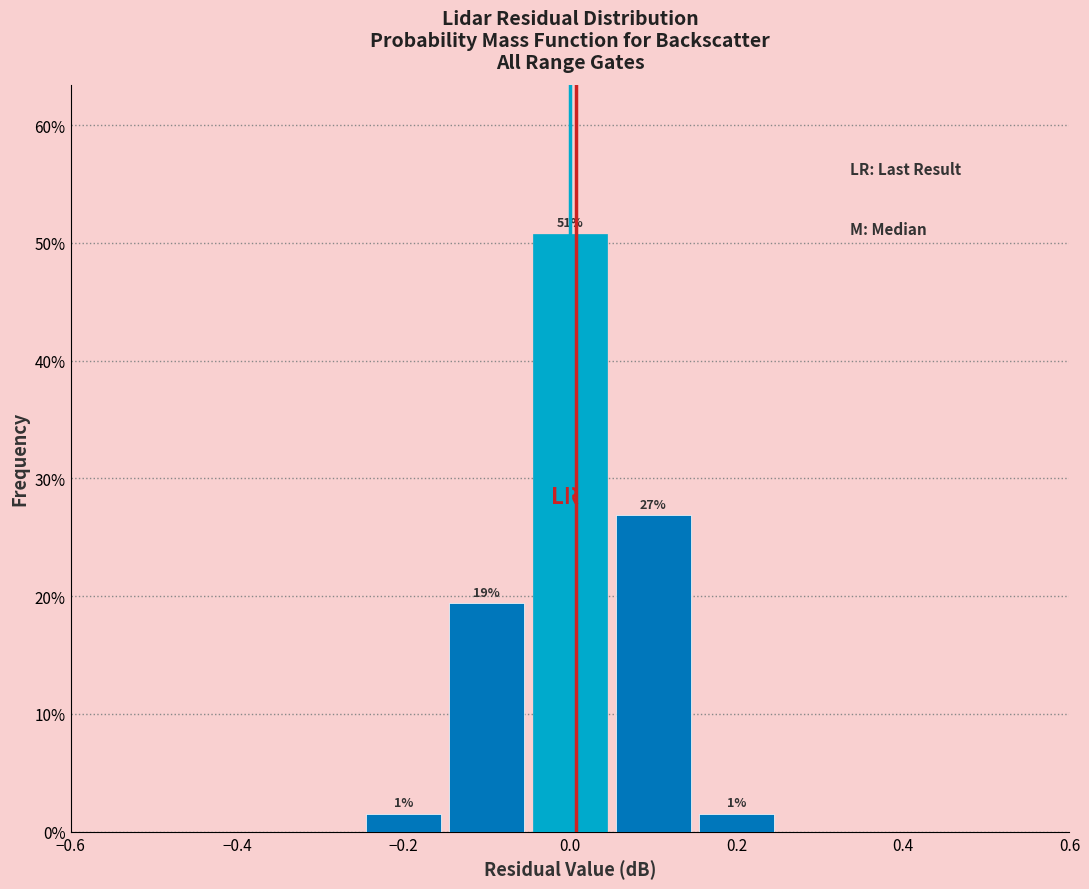

Over which range of the x-axis is the bar tallest?

-0.05 to 0.05